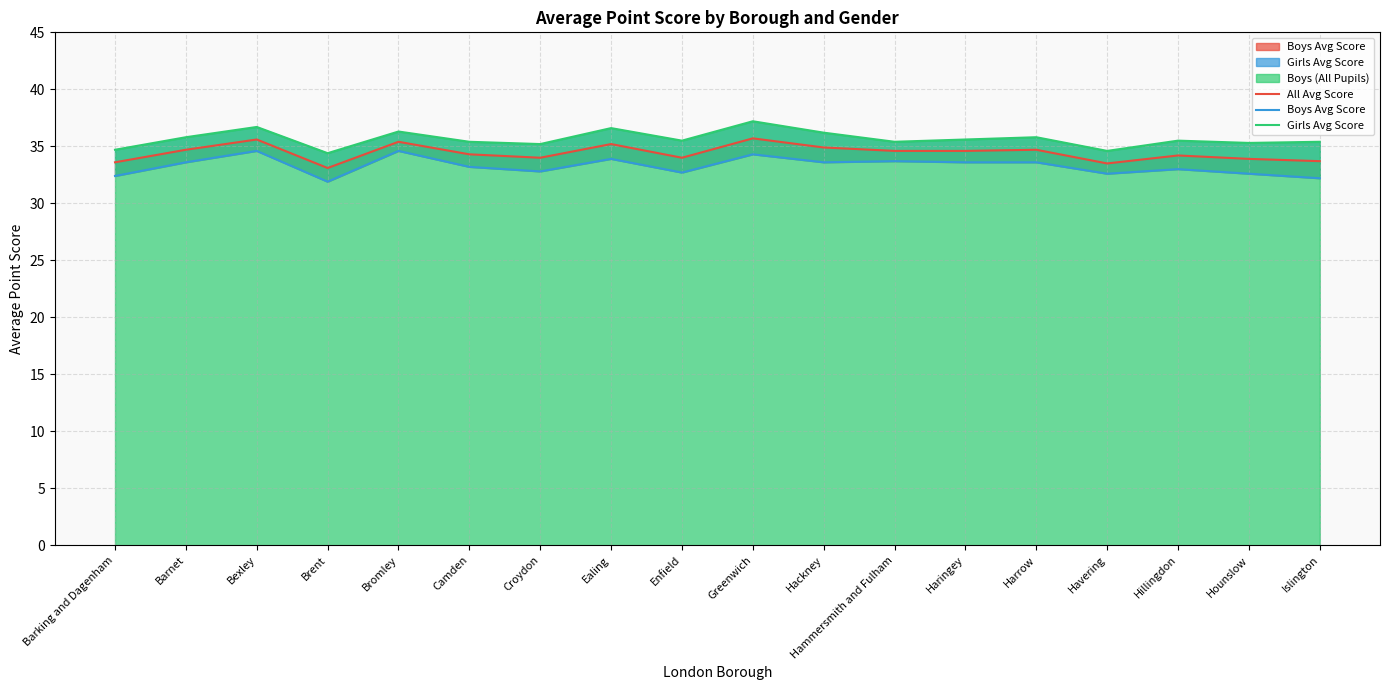

Is it true that All Avg Score equals 44.6 at Hillingdon?

False